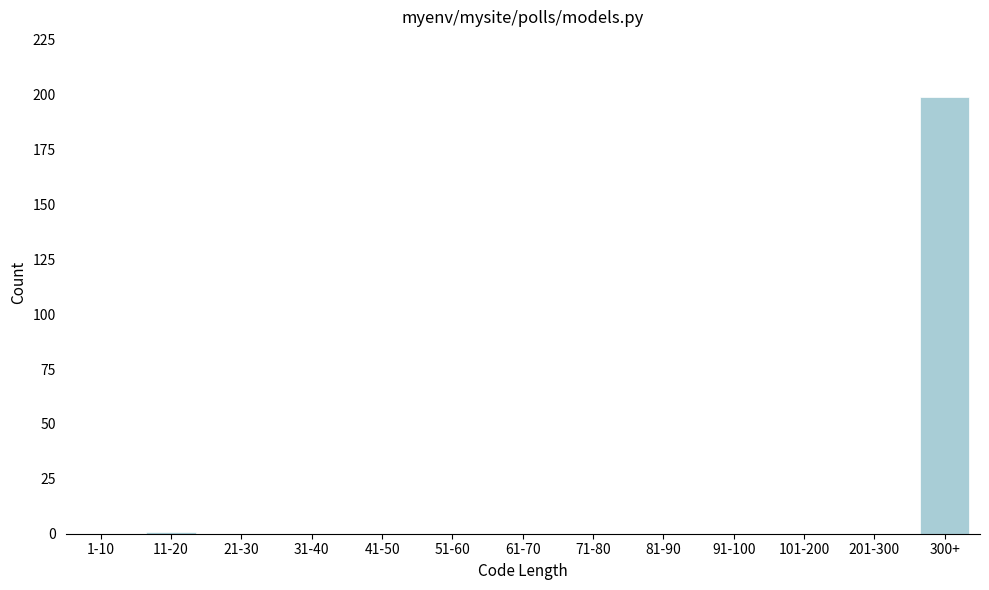

Reading right to left, what are all the values shown in this chart?

300+=199	201-300=0	101-200=0	91-100=0	81-90=0	71-80=0	61-70=0	51-60=0	41-50=0	31-40=0	21-30=0	11-20=1	1-10=0